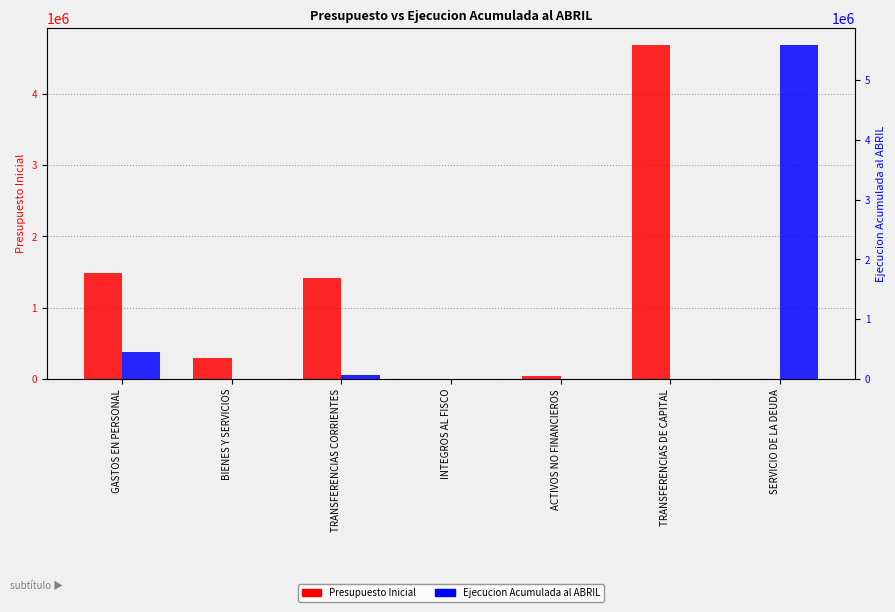

Reading left to right, extract all data points from this chart.

Presupuesto Inicial: GASTOS EN PERSONAL=1492560	BIENES Y SERVICIOS=301681	TRANSFERENCIAS CORRIENTES=1418223	INTEGROS AL FISCO=10	ACTIVOS NO FINANCIEROS=44892	TRANSFERENCIAS DE CAPITAL=4686342	SERVICIO DE LA DEUDA=0
Ejecucion Acumulada al ABRIL: GASTOS EN PERSONAL=452434	BIENES Y SERVICIOS=2784	TRANSFERENCIAS CORRIENTES=70000	INTEGROS AL FISCO=0	ACTIVOS NO FINANCIEROS=0	TRANSFERENCIAS DE CAPITAL=0	SERVICIO DE LA DEUDA=5588815